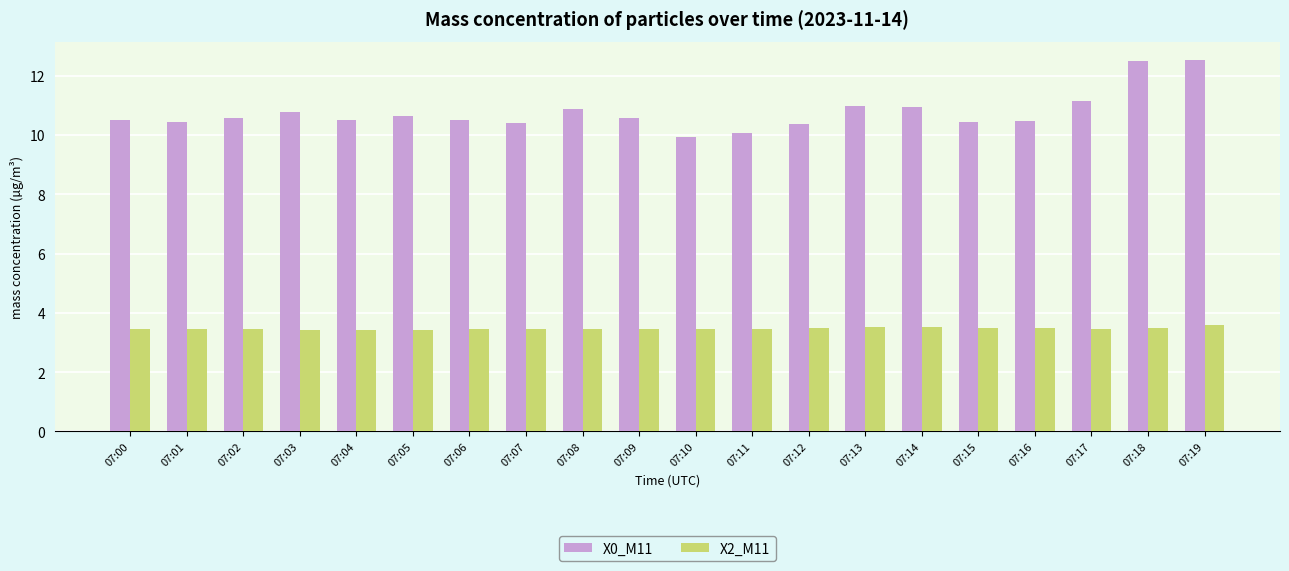

Is the value of X0_M11 at 07:16 greater than the value of X2_M11 at 07:19?

Yes